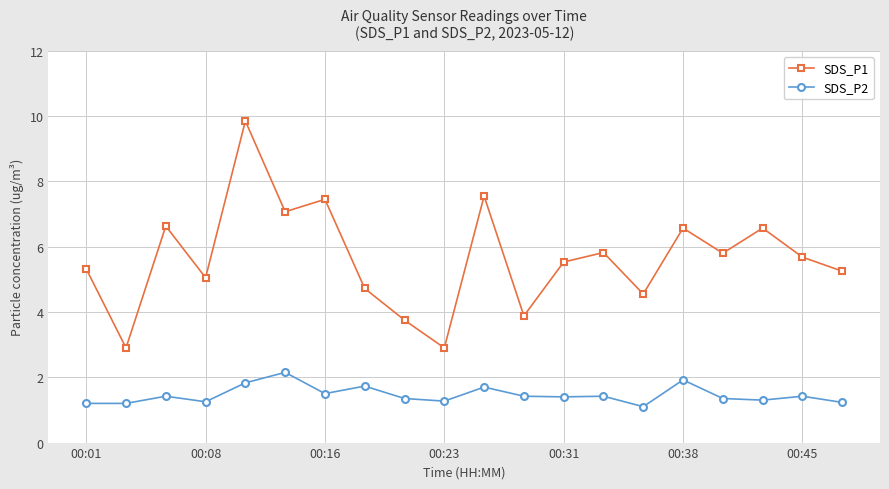

What is the difference between the maximum and second lowest values in the SDS_P1 series?

6.9